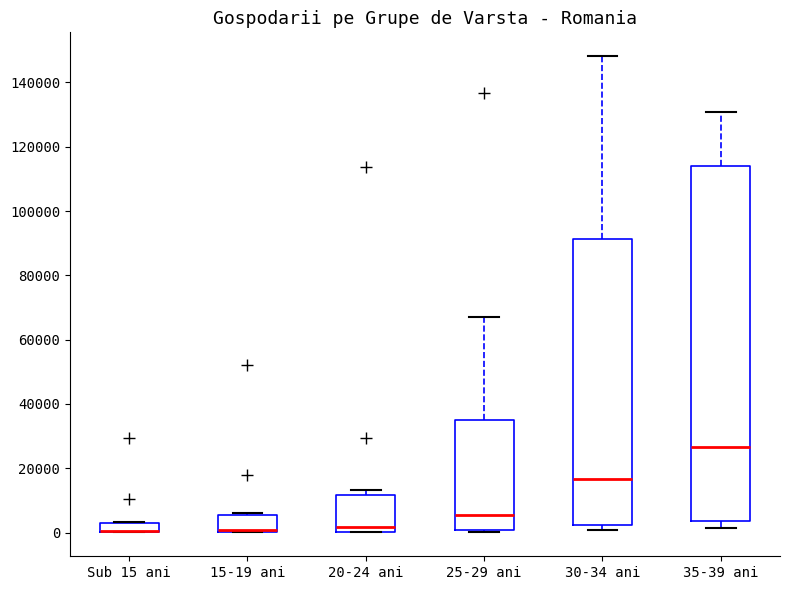

Which box is the tallest, from its lower edge to its upper edge?

35-39 ani